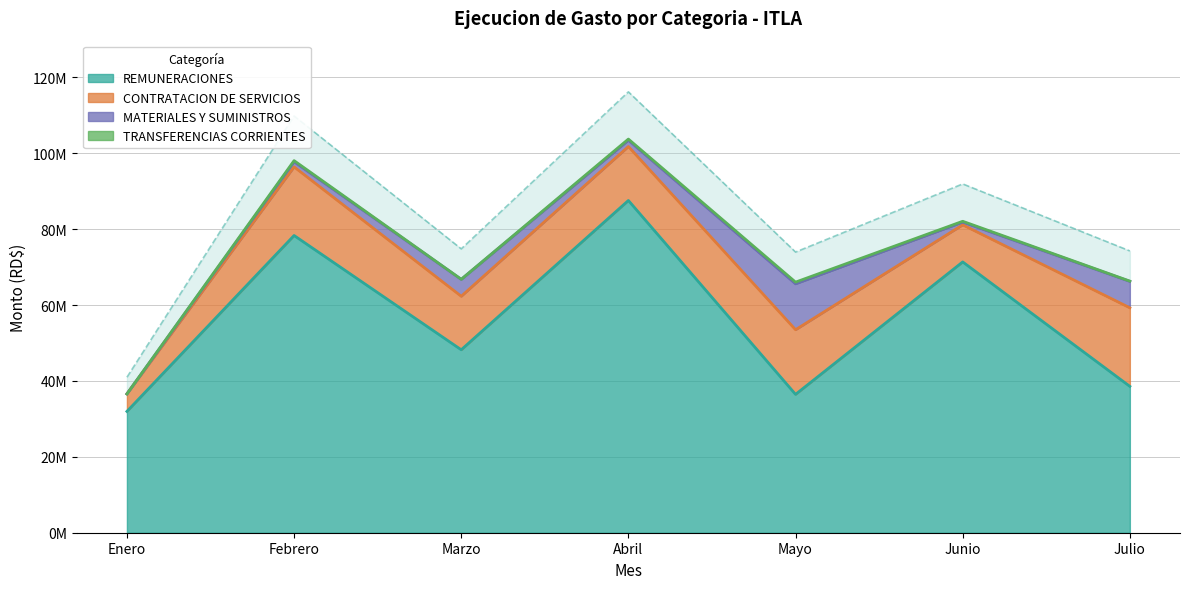

What is the sum of the CONTRATACION DE SERVICIOS values at Febrero and Julio?

38783706.8